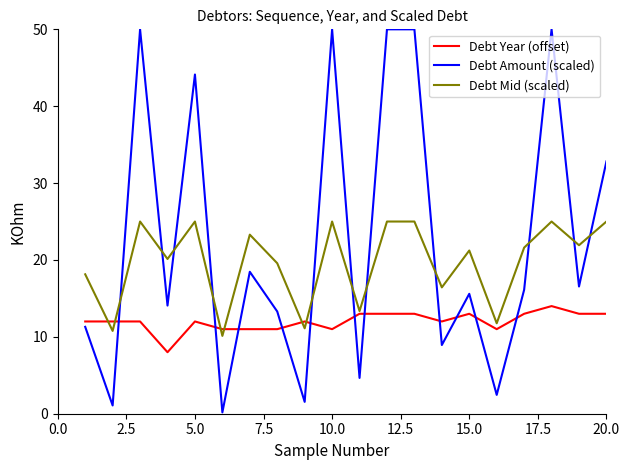

Rank the series by their maximum value, from lowest to highest.

Debt Year (offset), Debt Mid (scaled), Debt Amount (scaled)